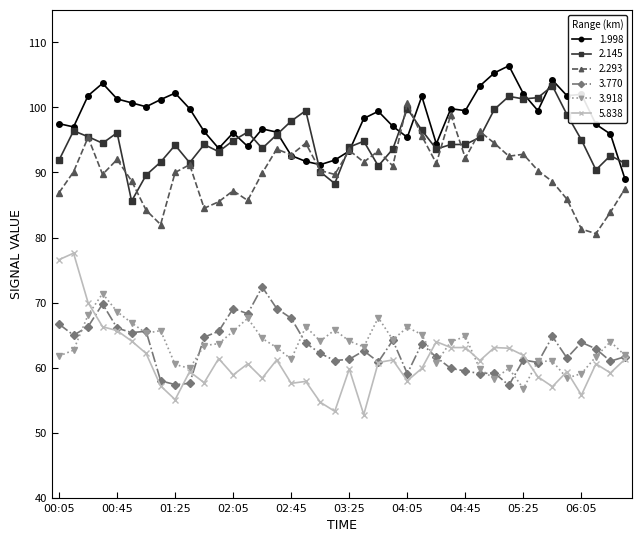

Which series has the largest total across all categories?

1.998